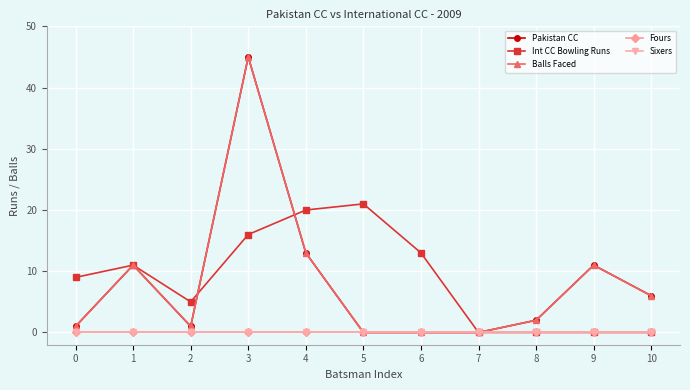

Does the chart have visible grid lines?

Yes